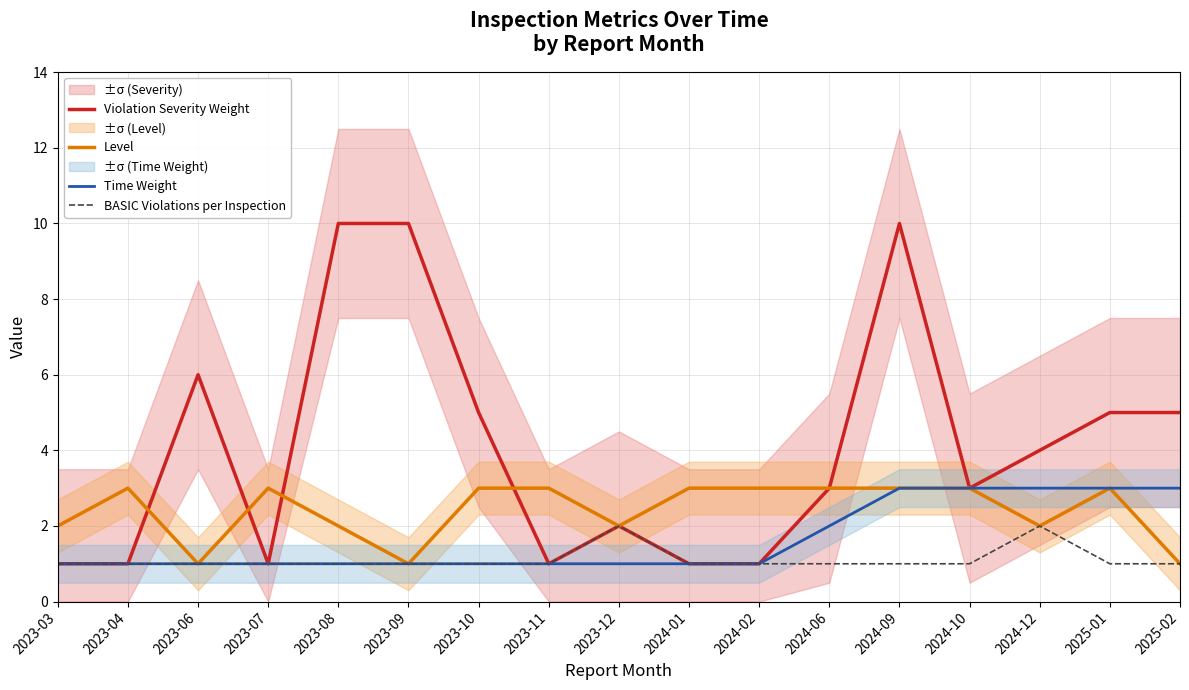

What is the approximate value of Level at 2023-07?

3